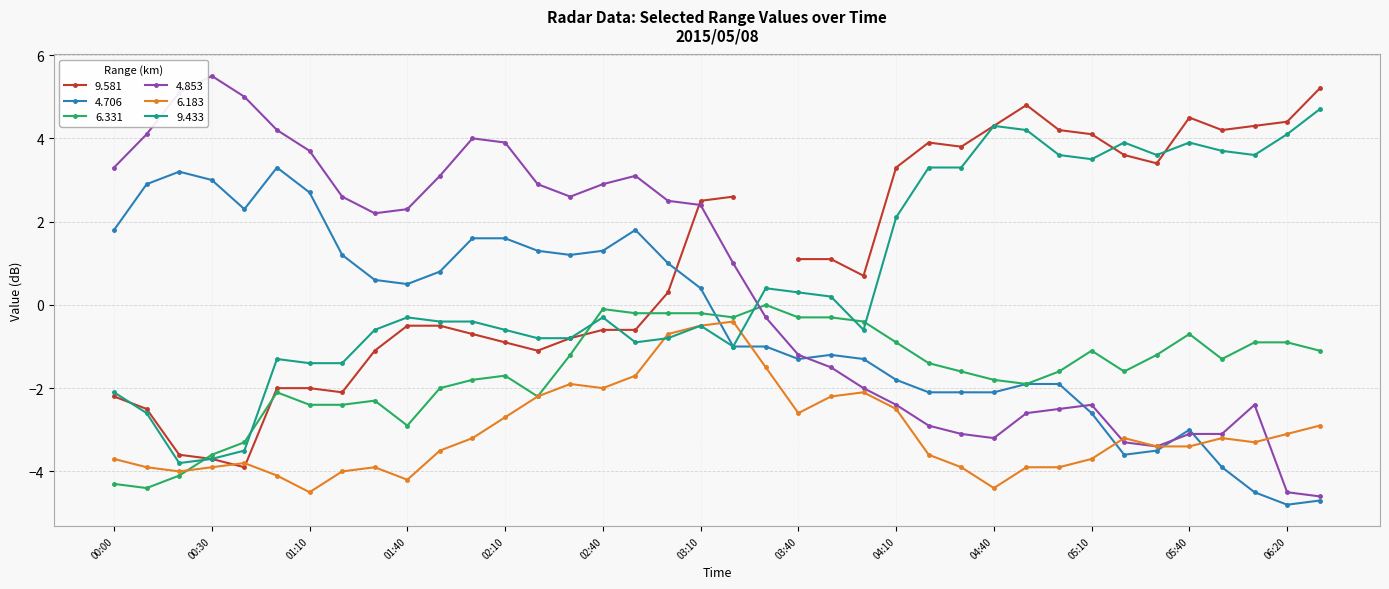

Is the value of 6.331 at 01:40 greater than the value of 4.853 at 06:20?

Yes